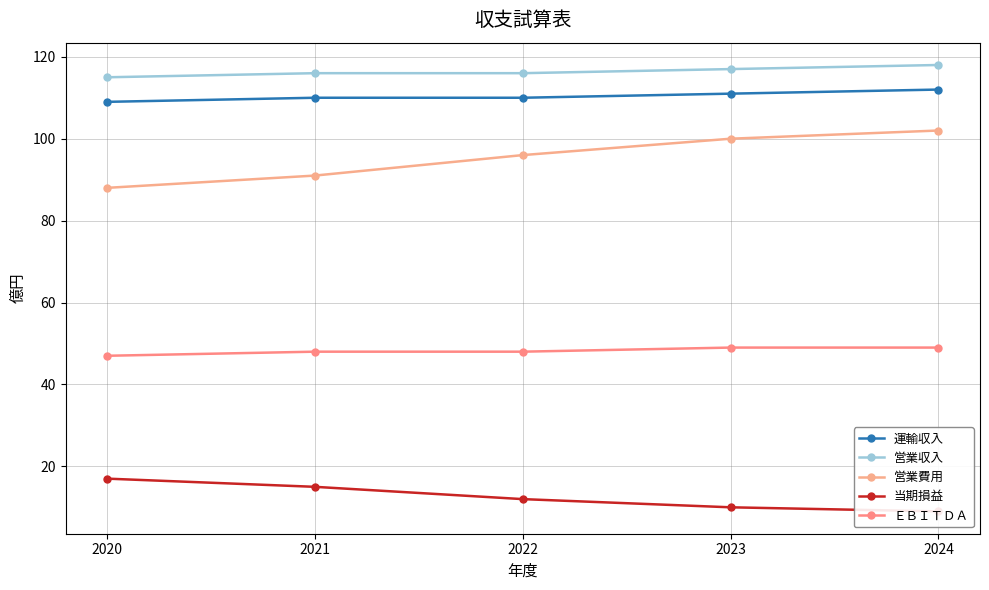

True or false: 運輸収入 and 営業収入 cross at least once.

False